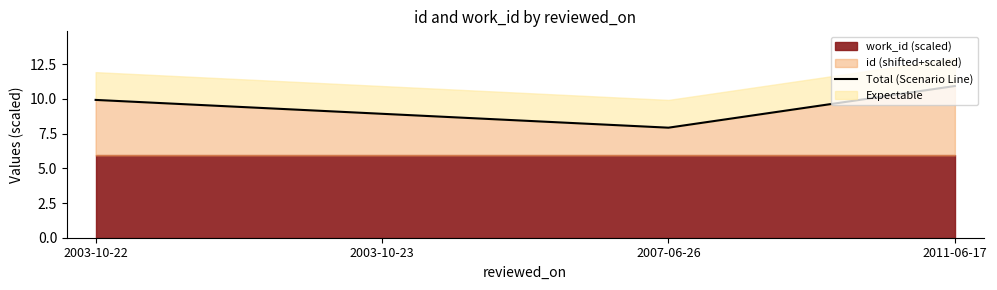

What is the sum of all values?

37.7